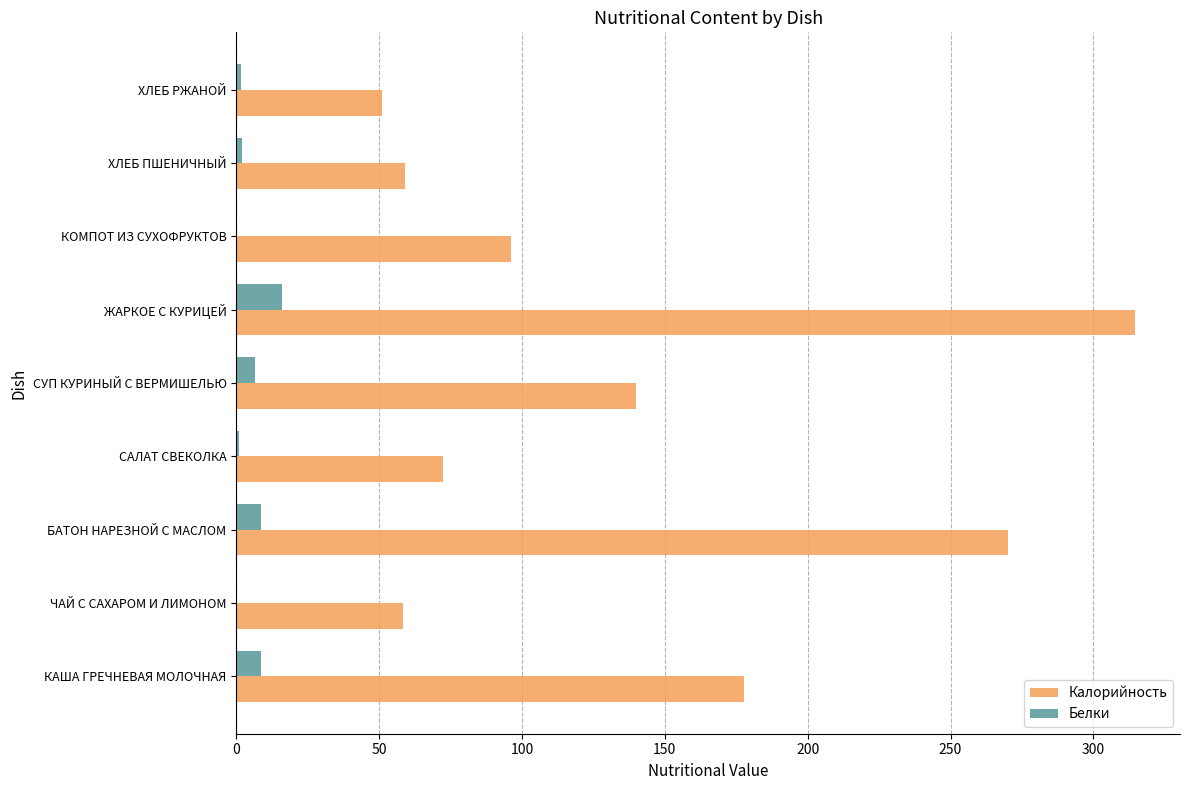

Which category has the highest value in the Калорийность series?

ЖАРКОЕ С КУРИЦЕЙ